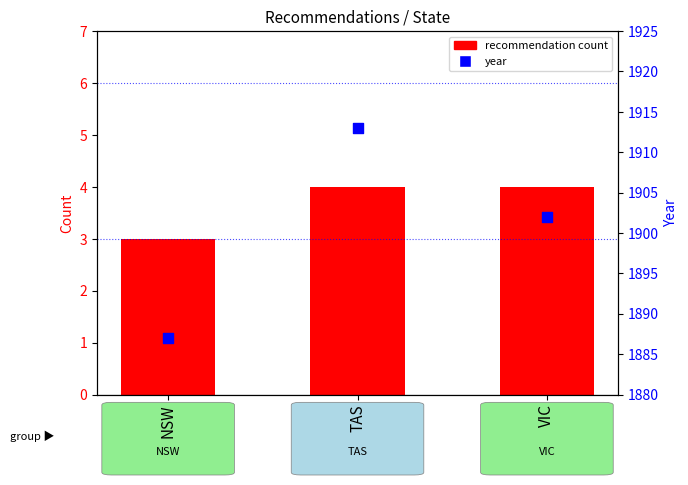

What are all the series names shown in the legend?

recommendation count, year